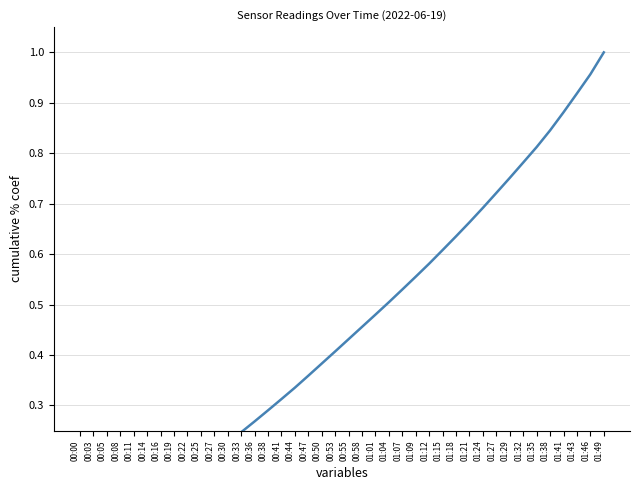

The chart shows a value of 0.6 at 00:55. True or false?

False